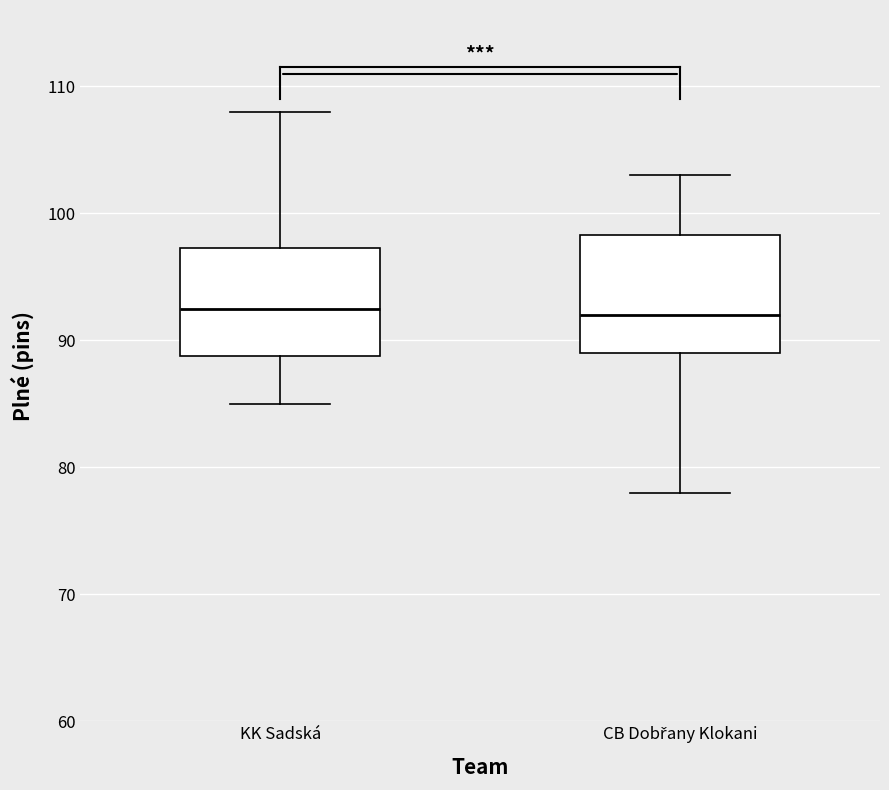

Reading left to right, read every box against the y-axis: the position of its median line, the range the box covers, and the ends of its whiskers. The values are not printed on the chart, so give them approximately, as read against the axis.

KK Sadská: median 93, box 89 to 97, whiskers 85 to 108
CB Dobřany Klokani: median 92, box 89 to 98, whiskers 78 to 103